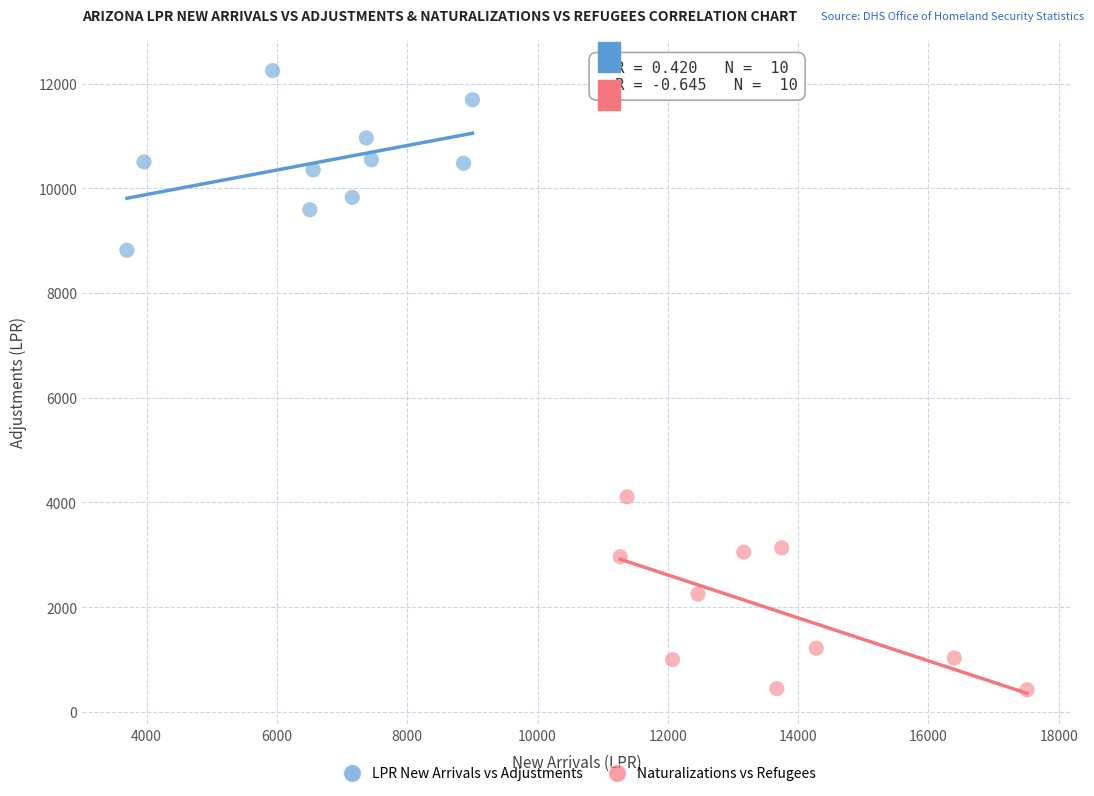

Which series contains the highest Y value?

LPR New Arrivals vs Adjustments